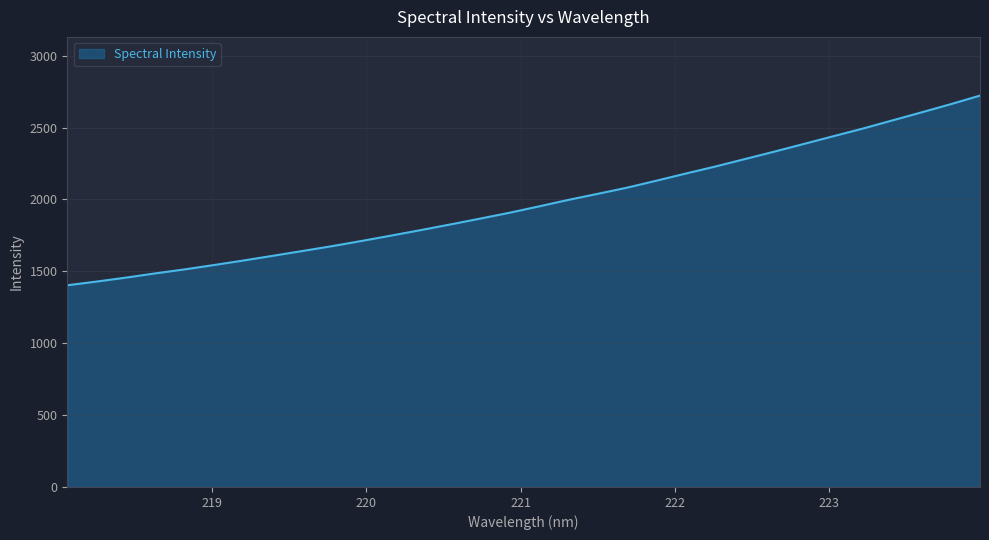

What is the difference between the maximum and minimum values?

1319.4